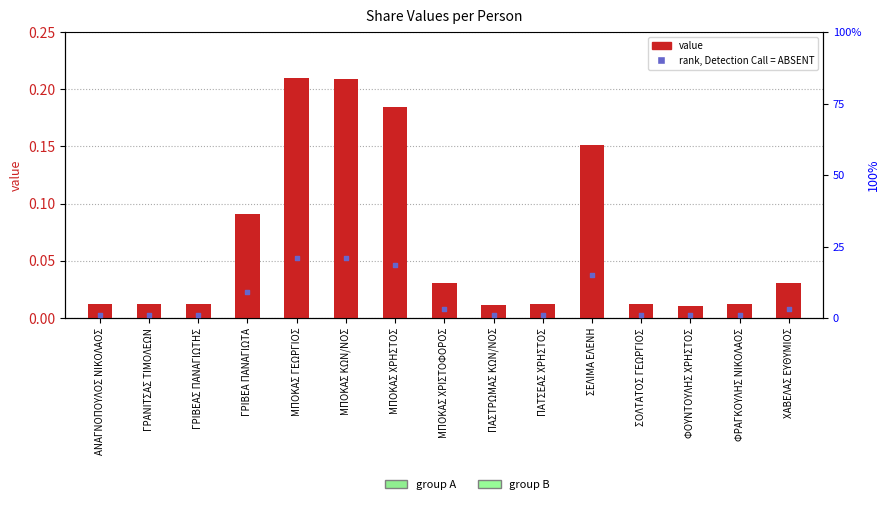

Which series contains the highest Y value?

value